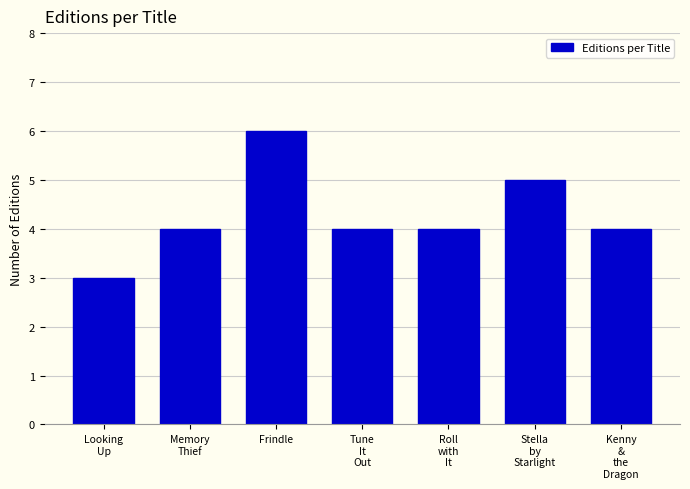

Reading left to right, what are all the values shown in this chart?

3	4	6	4	4	5	4